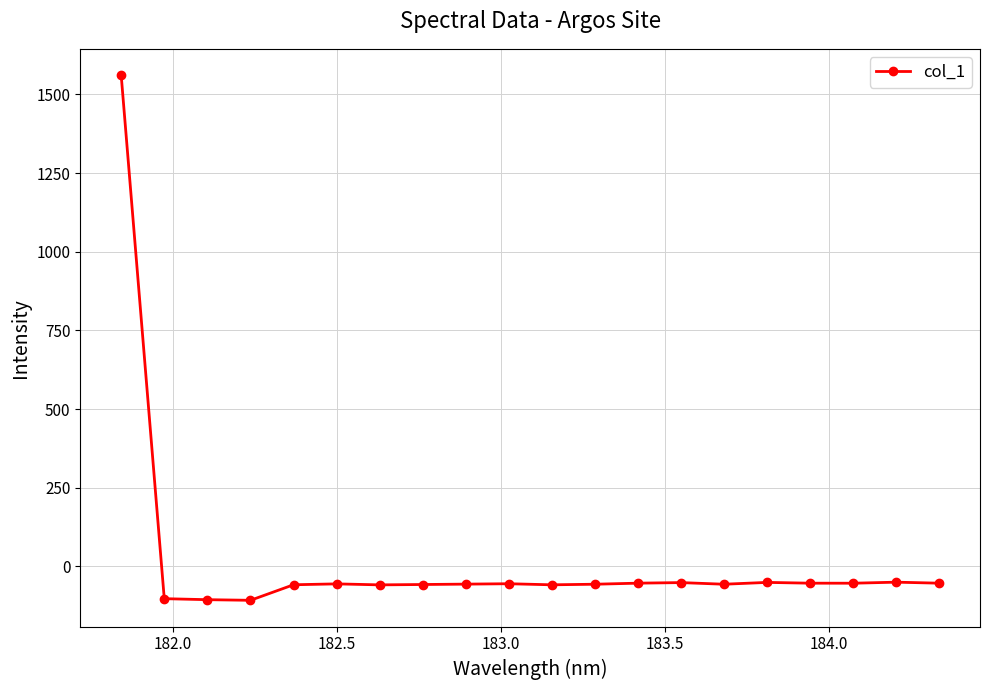

What is the value of the 3rd point from the left?

-106.0